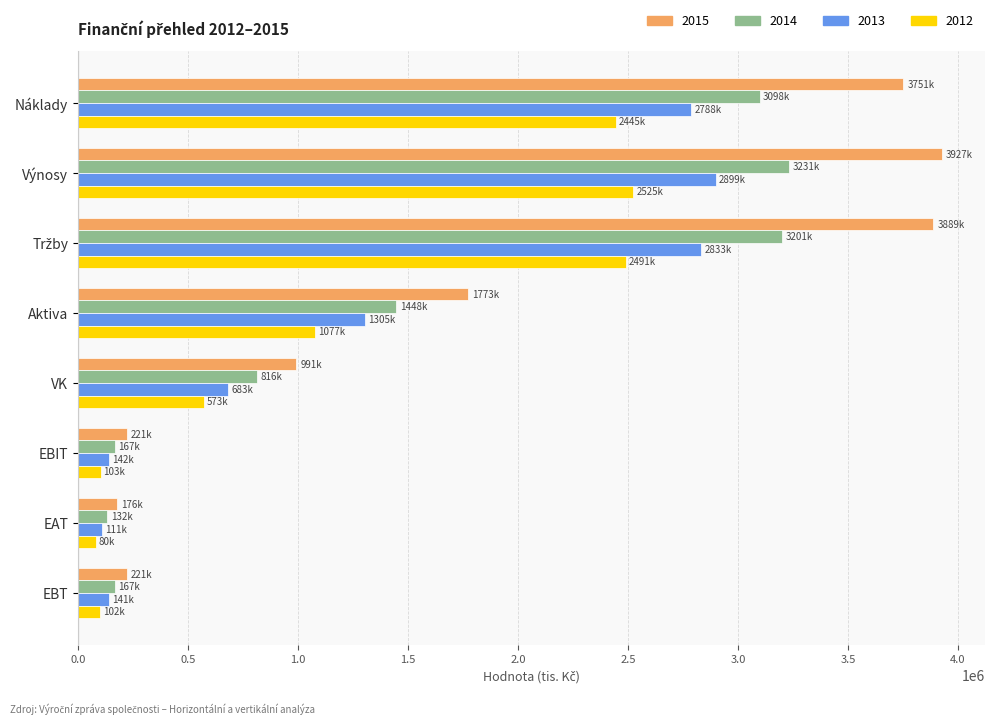

What is the maximum value for 2013?

2898957